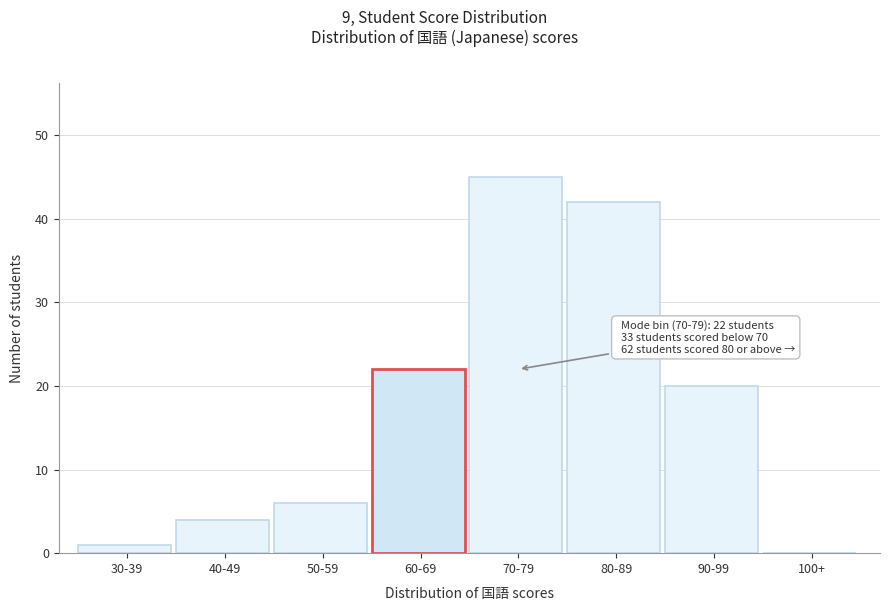

Reading left to right, what are all the values shown in this chart?

30-39=1	40-49=4	50-59=6	60-69=22	70-79=45	80-89=42	90-99=20	100+=0